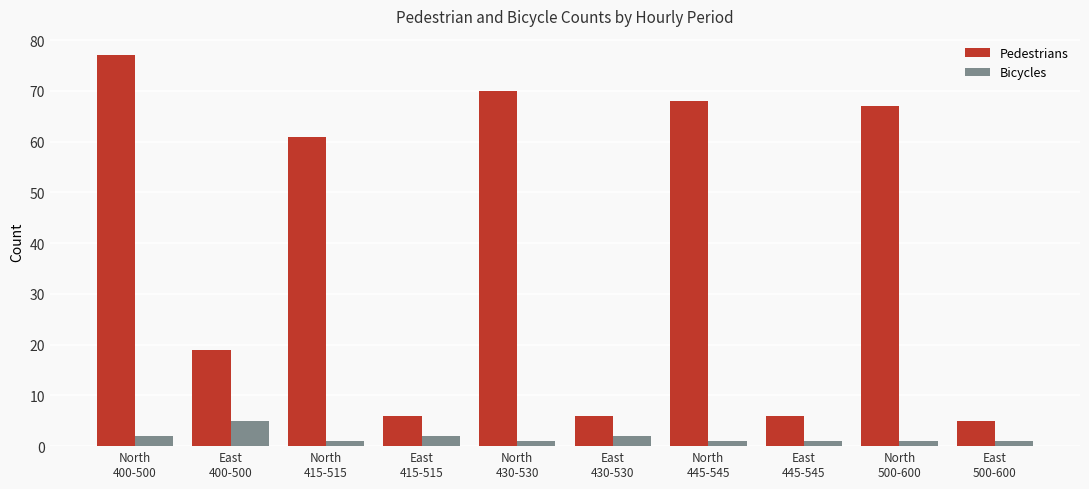

List the series in order of their peak value, highest first.

Pedestrians, Bicycles